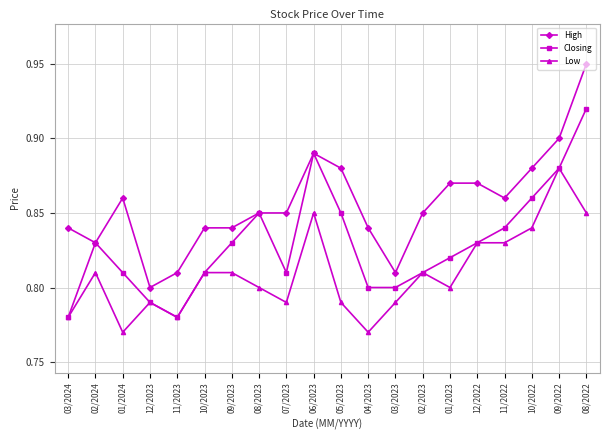

Which series has the largest range (max minus min)?

High